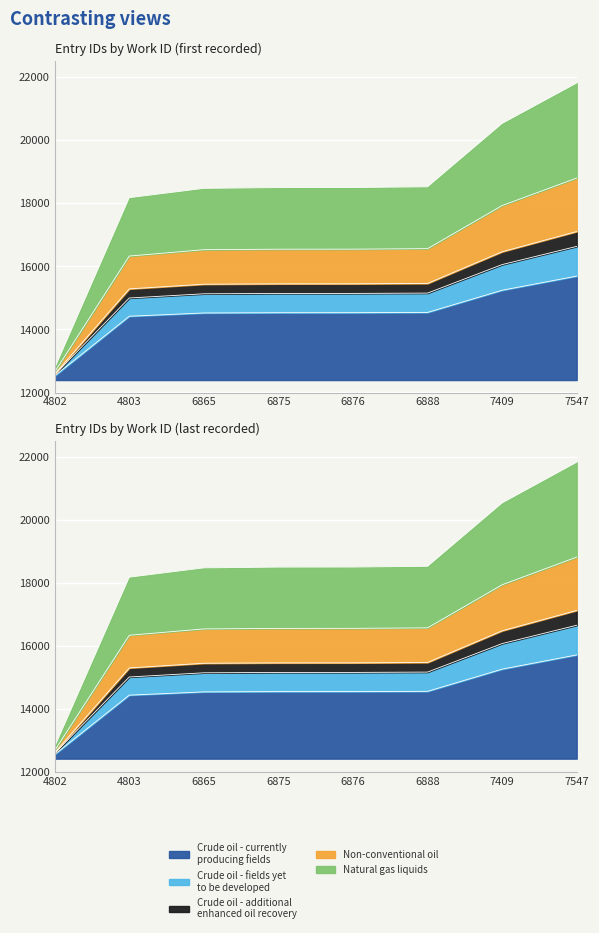

Is it true that First Entry equals 18801.2 at 7547?

True